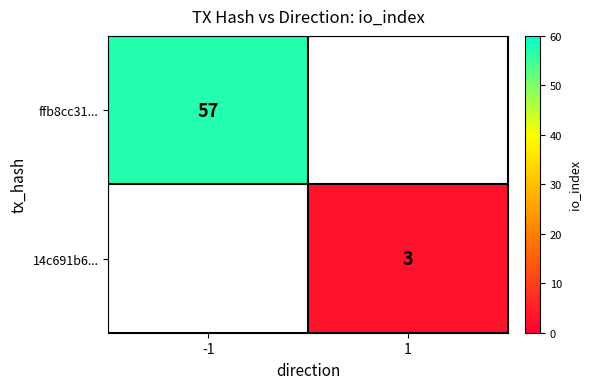

How many series are shown in this chart?

2